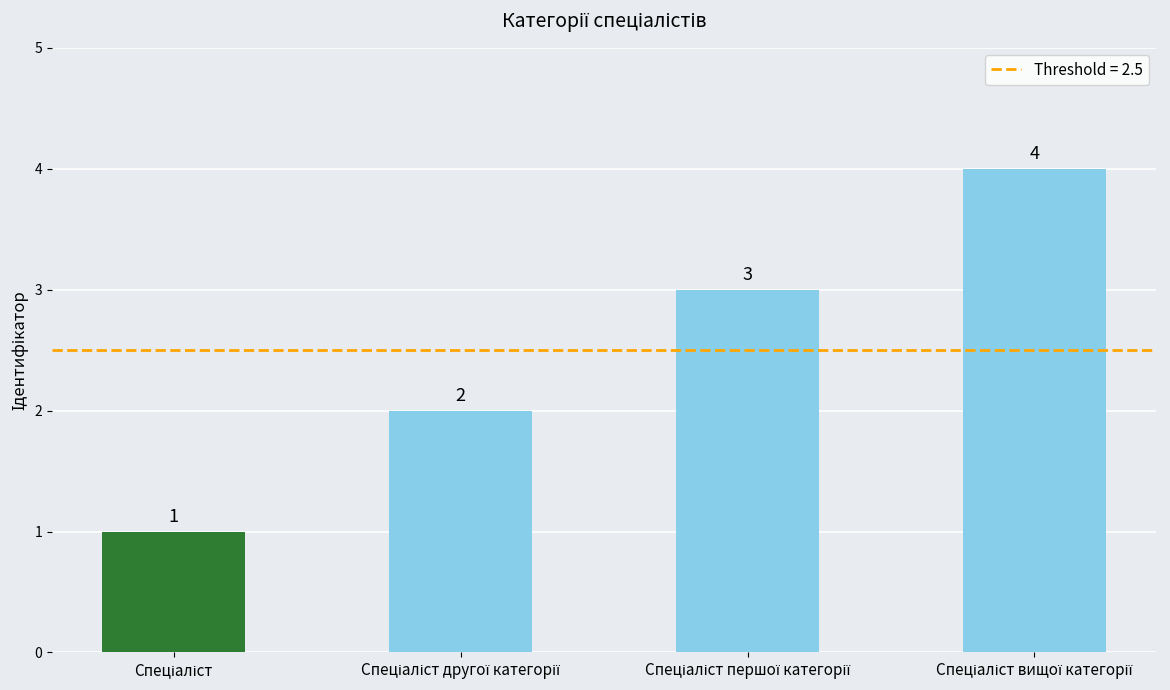

Count the number of data series in this chart.

1